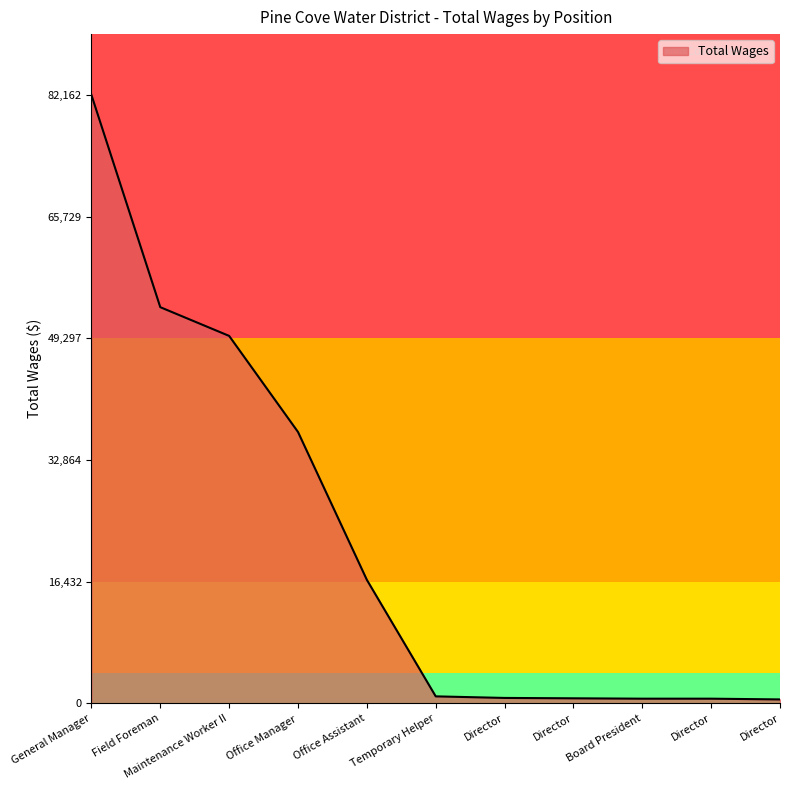

Does the chart display data point markers on the line(s)?

No